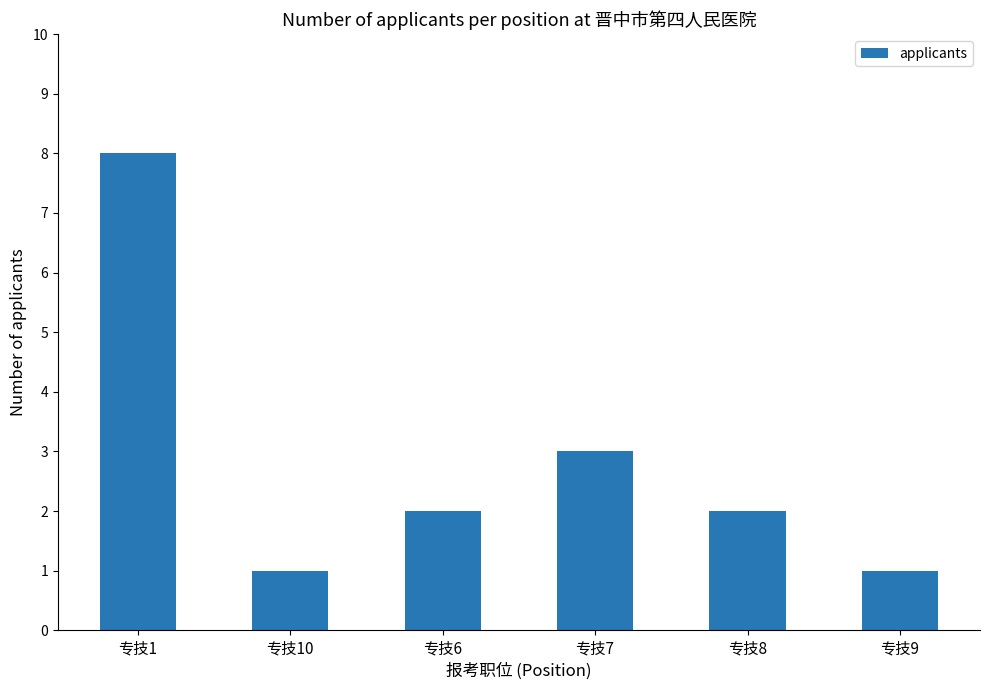

What is the sum of the values at 专技10 and 专技7?

4